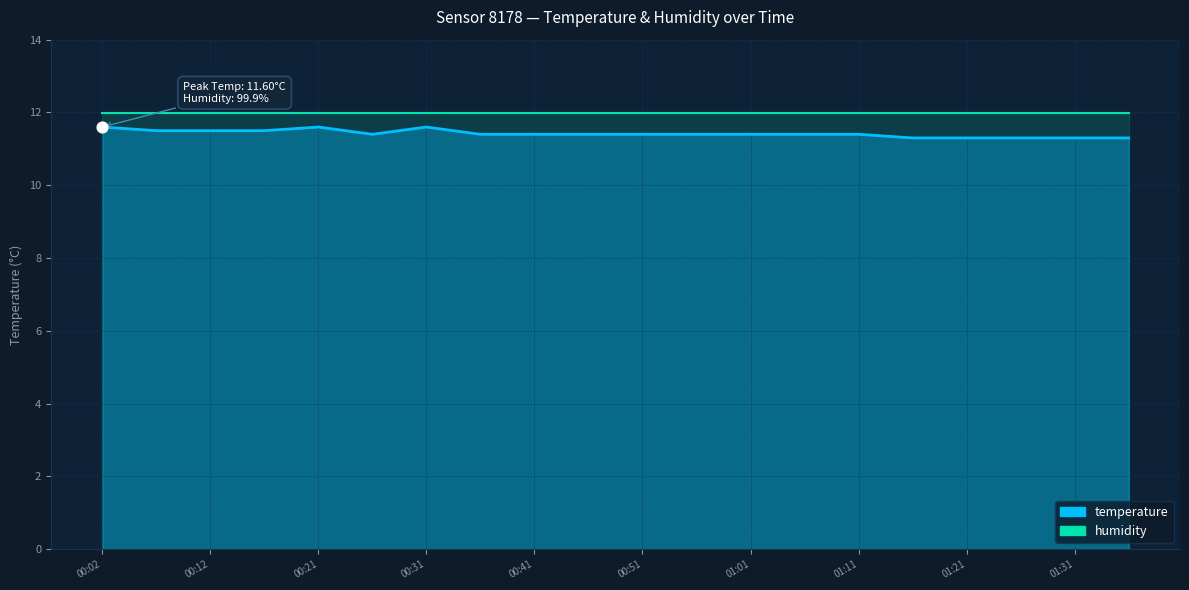

Between 00:17 and 00:26, which is larger?

00:17